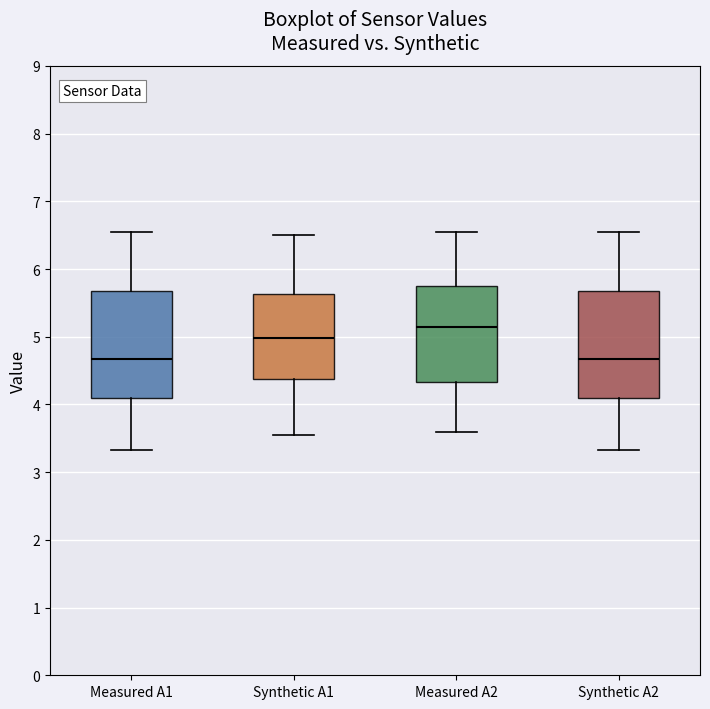

Which box has the highest median line?

Measured A2